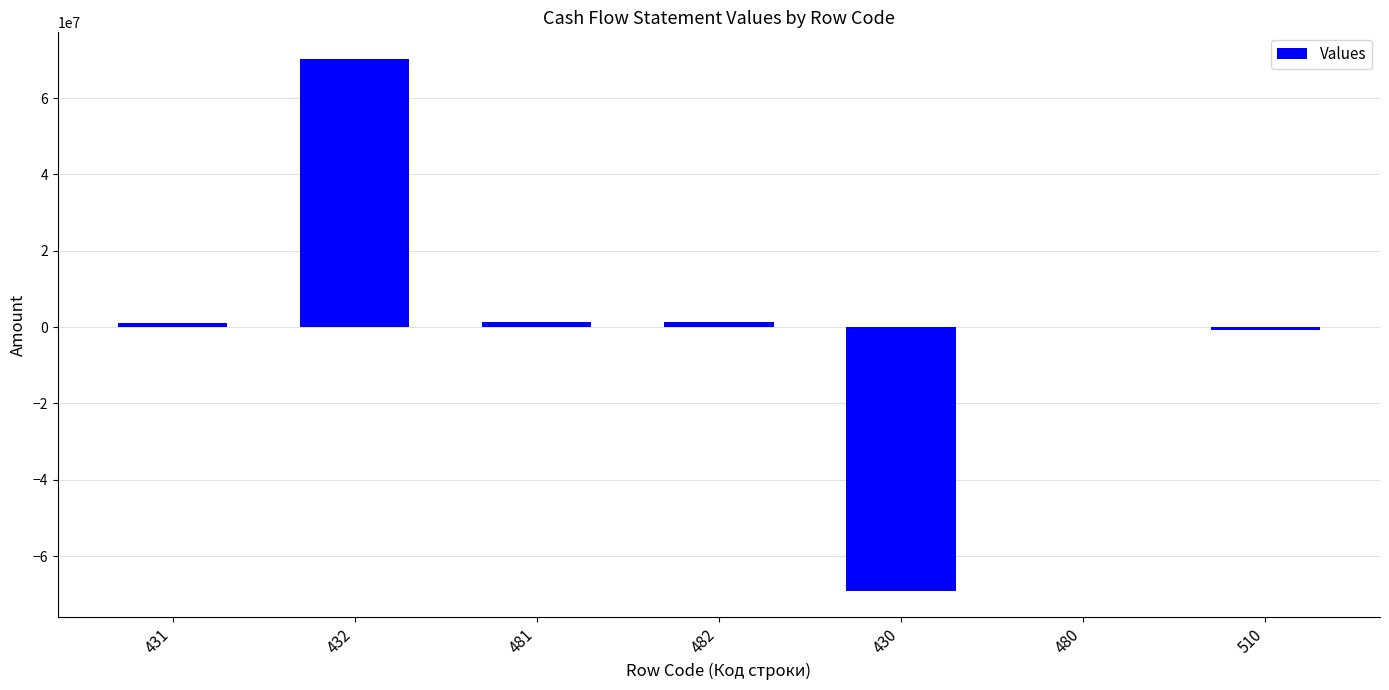

Are the bars horizontal?

No